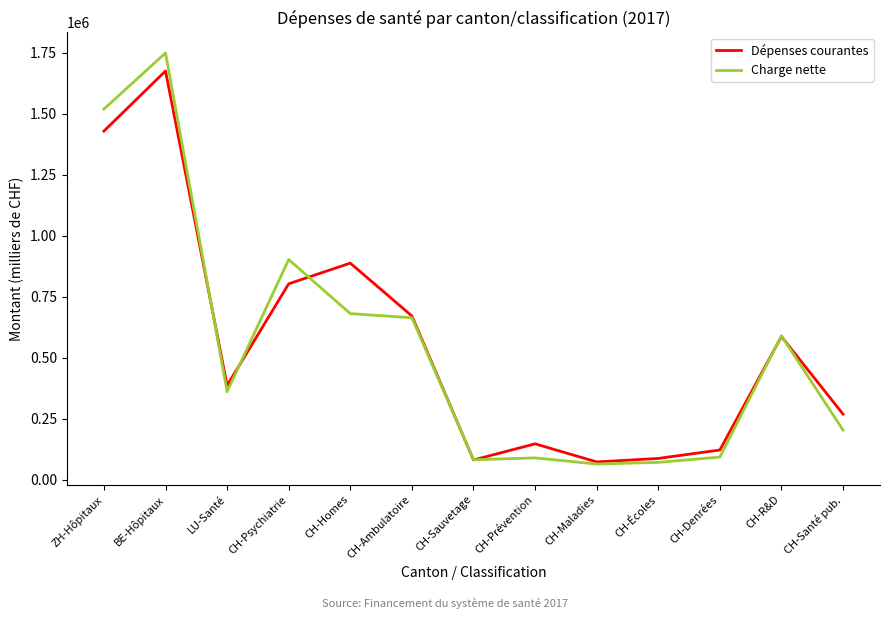

Between which two adjacent categories do Dépenses courantes and Charge nette first intersect?

BE-Hôpitaux and LU-Santé